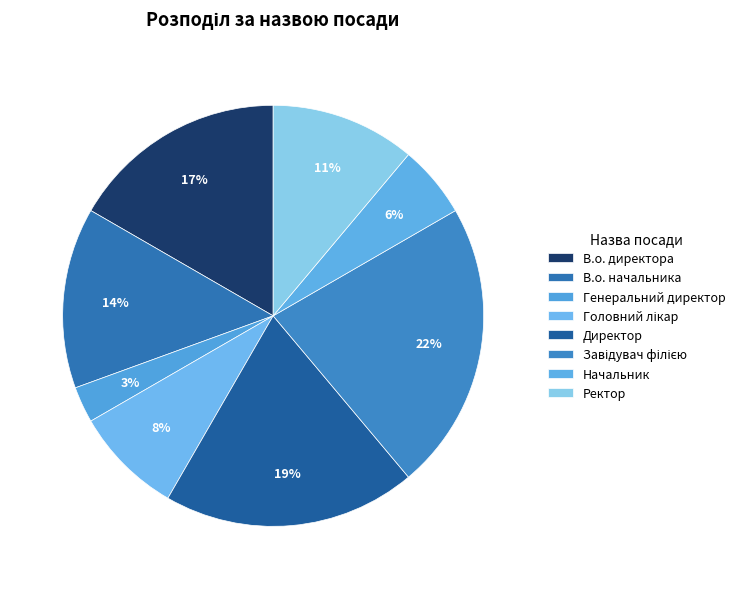

Between Начальник and Головний лікар, which is larger?

Головний лікар